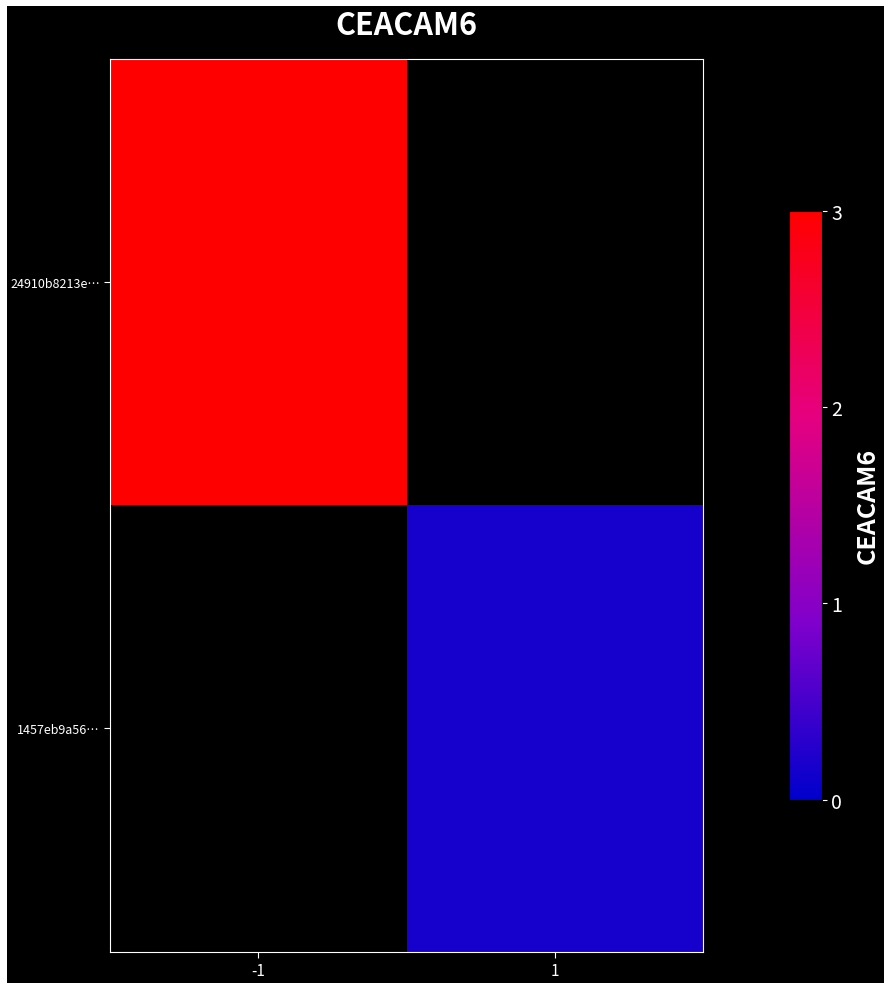

Where is 24910b8213e… nearest to the value 147?

-1